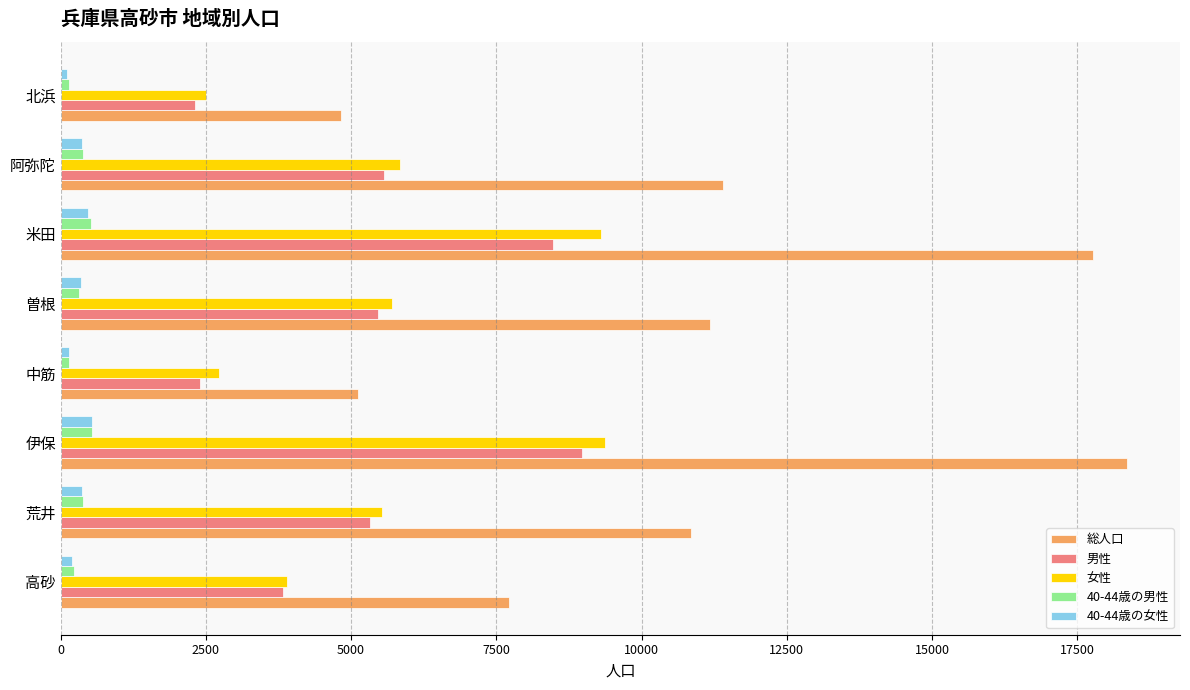

Is it true that 総人口 equals 2456 at 中筋?

False